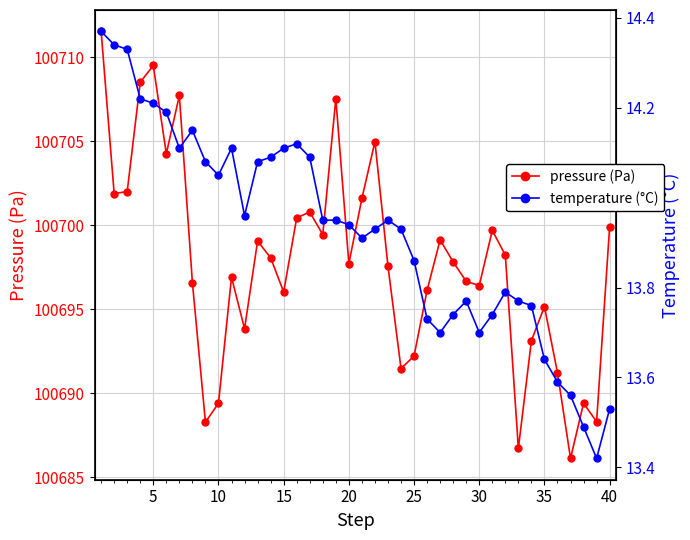

True or false: pressure (Pa) and temperature (°C) intersect in this chart.

False